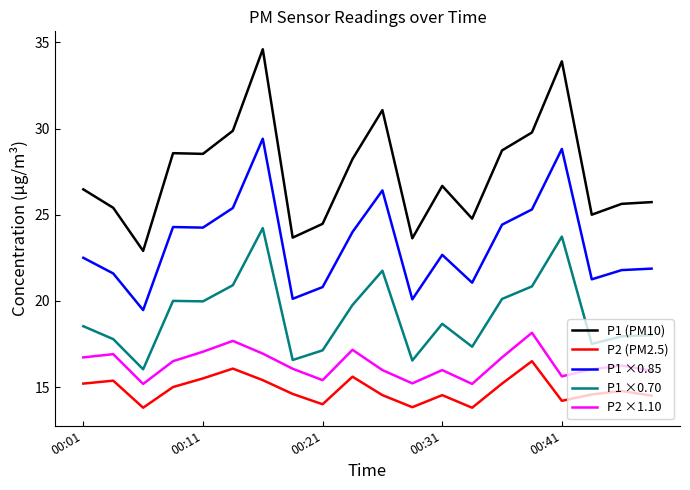

What is the highest value of the P1 ×0.85 series?

29.4